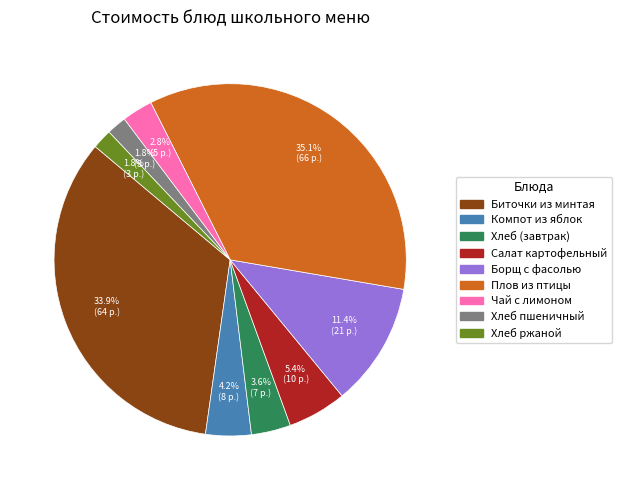

How many segments does this pie chart have?

9